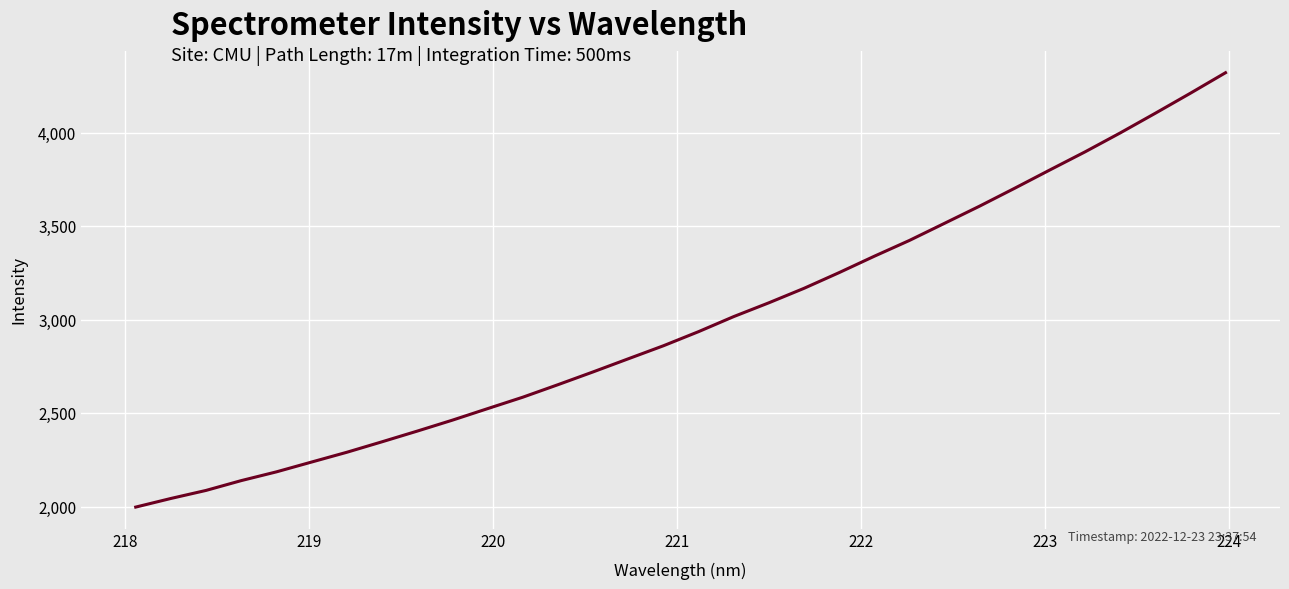

How many values are below 2937?

16